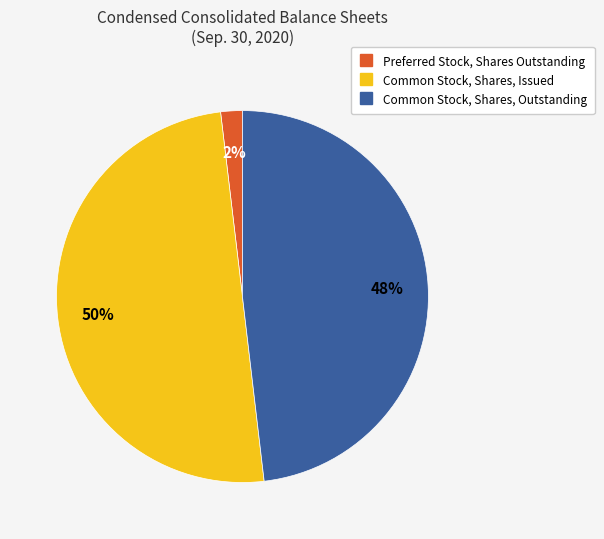

Which slice is the smallest?

Preferred Stock, Shares Outstanding